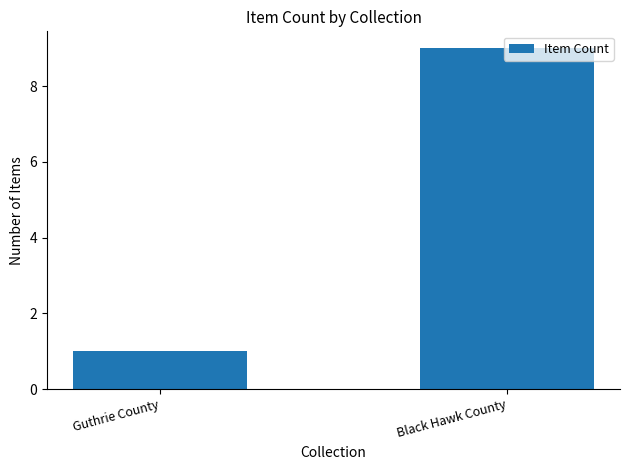

Read the value at Black Hawk County.

9